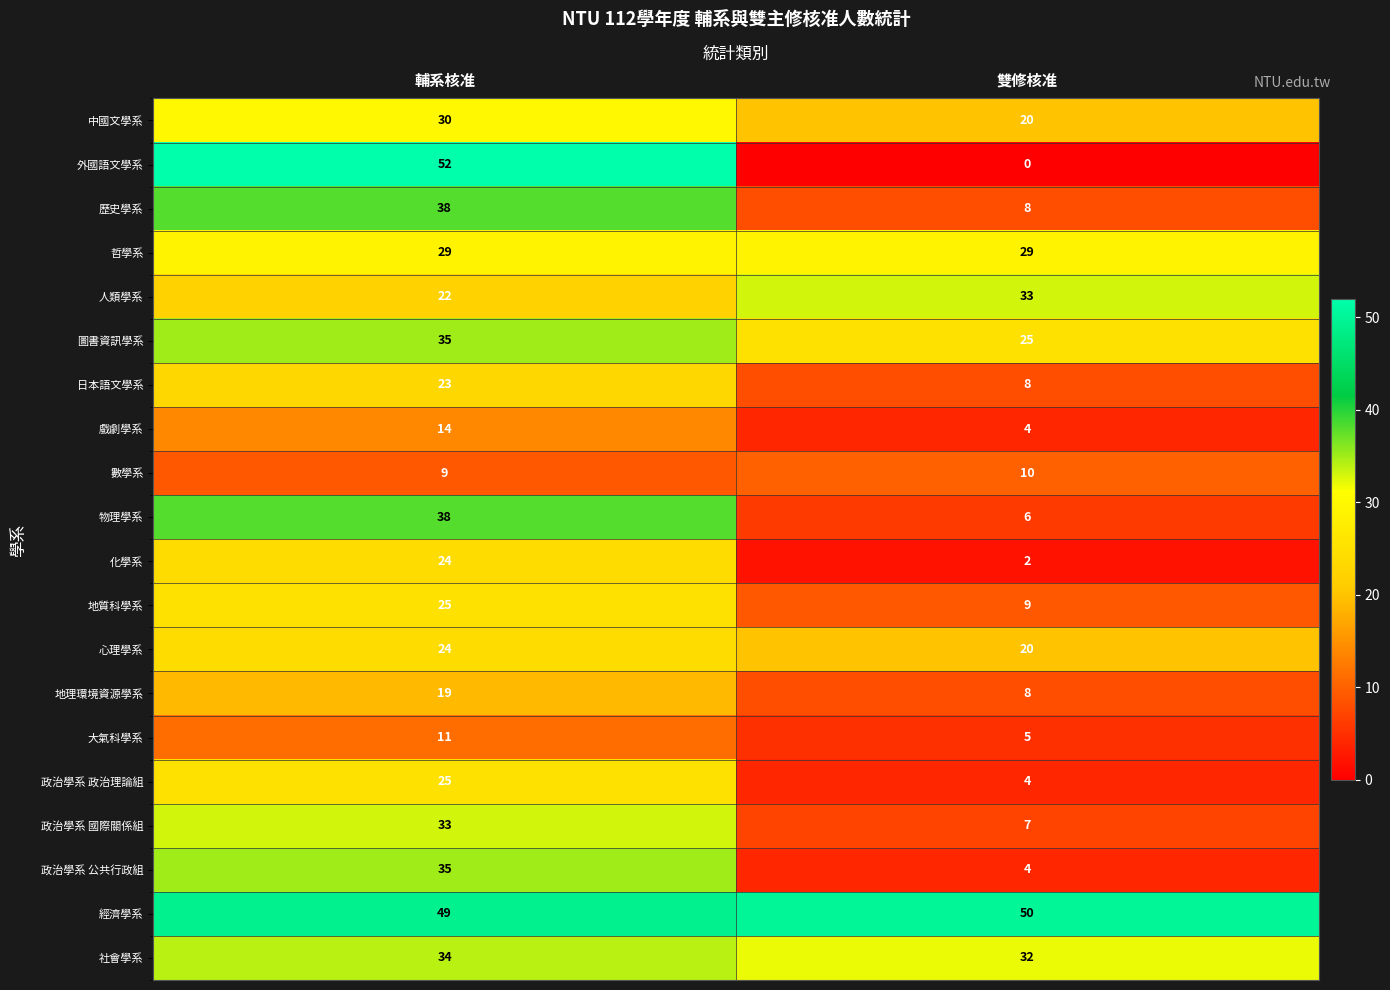

At which label does 戲劇學系 reach its peak?

輔系核准